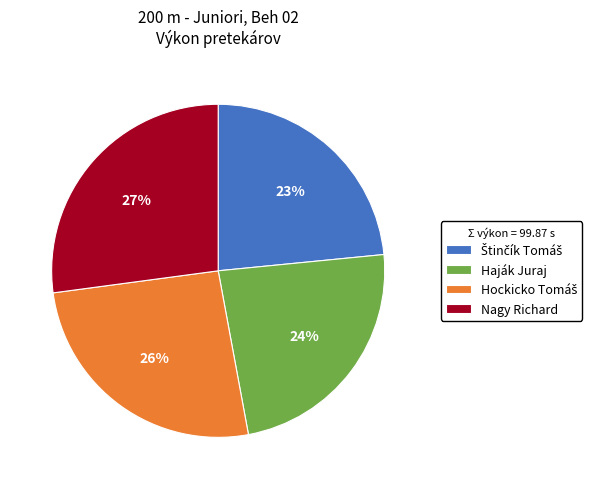

Which slice is the largest?

Nagy Richard